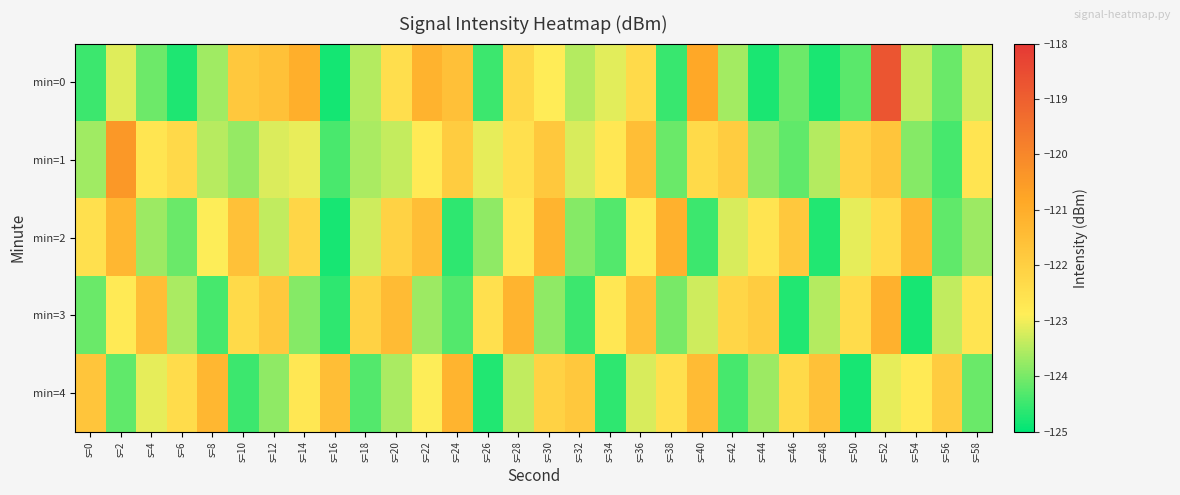

At s=52, list the series in order from largest to smallest.

min=0, min=3, min=1, min=2, min=4